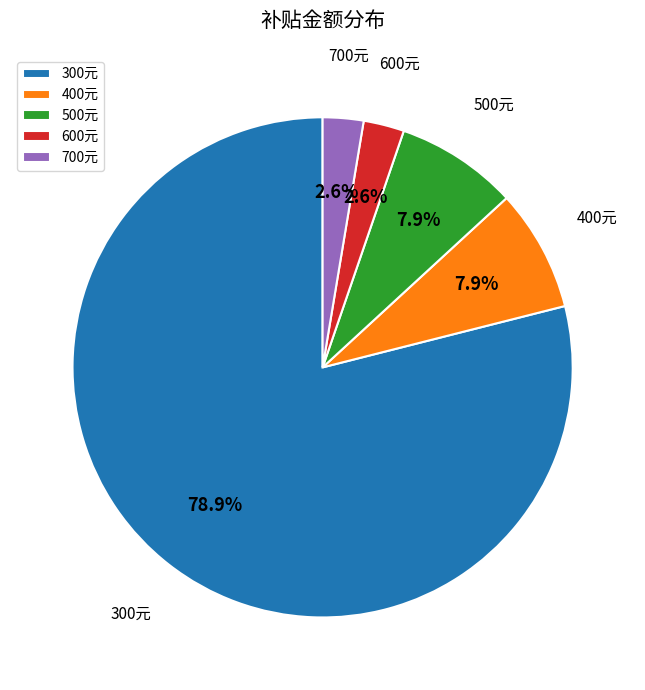

Count the number of slices in the pie.

5